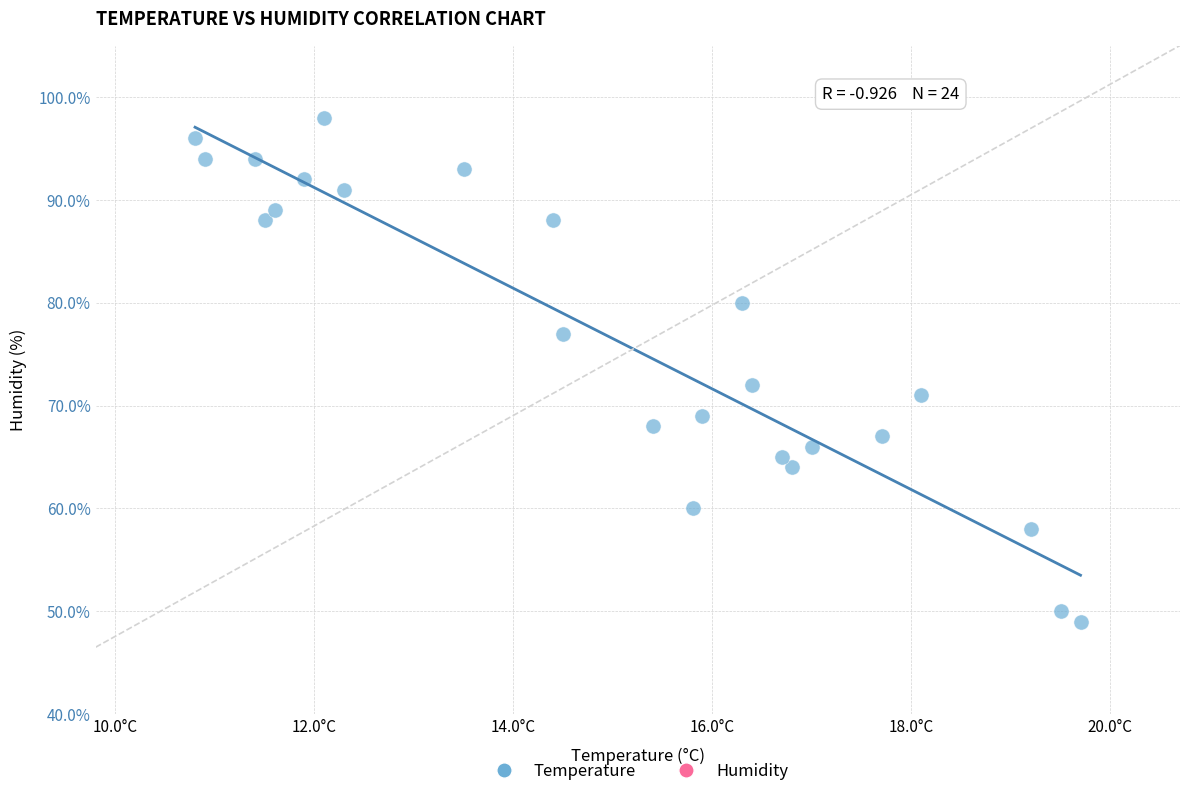

What Y value in the scatter plot is closest to 73?

72